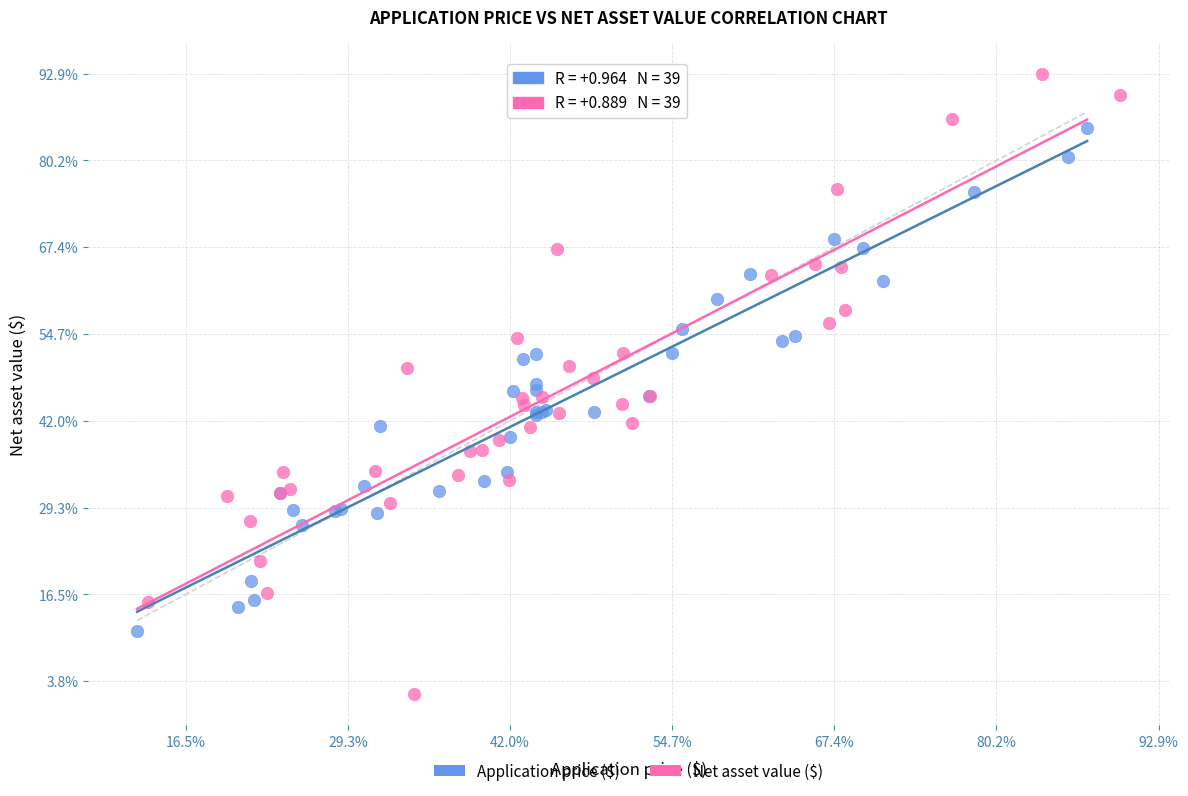

What are all the series names shown in the legend?

Application price ($), Net asset value ($)